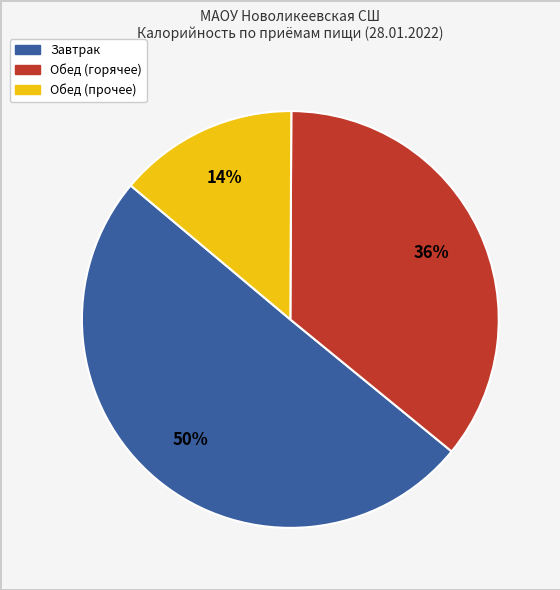

To the nearest percent, what is the average slice percentage?

33%